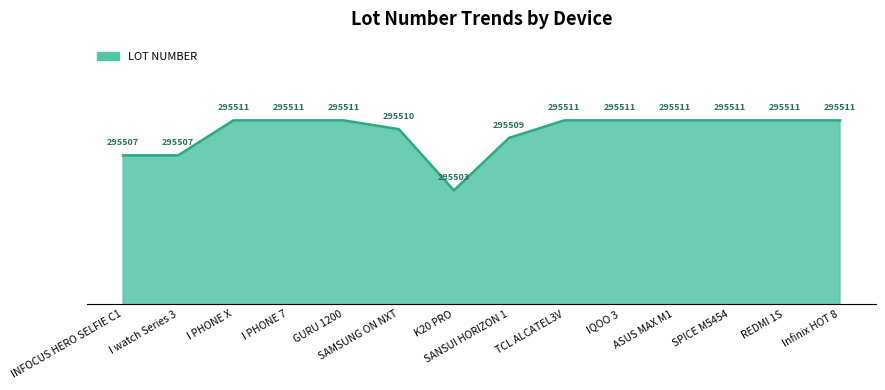

What is the maximum value shown in the chart?

295511